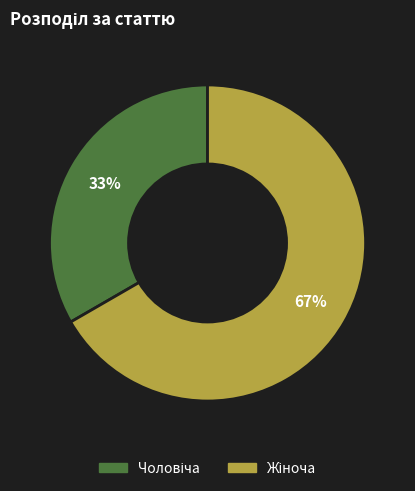

Is there a majority slice in this chart?

Yes